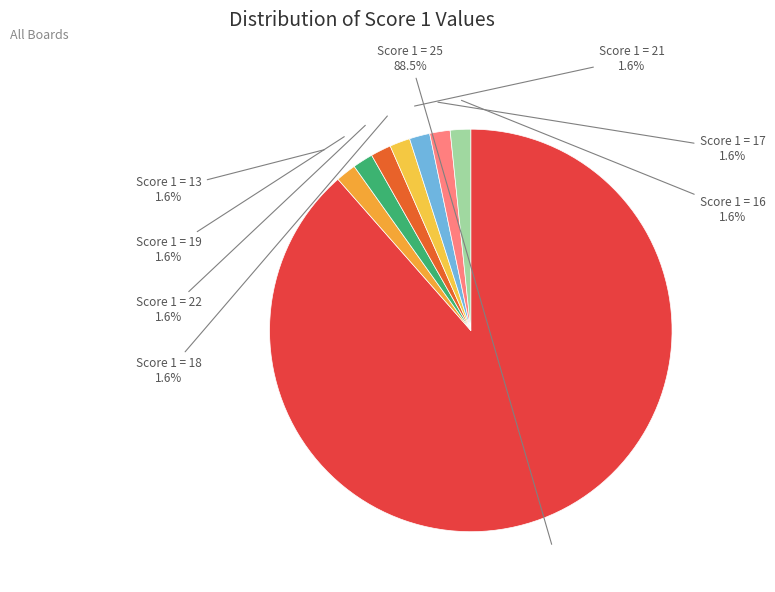

Which slice is the largest?

Score 1 = 25